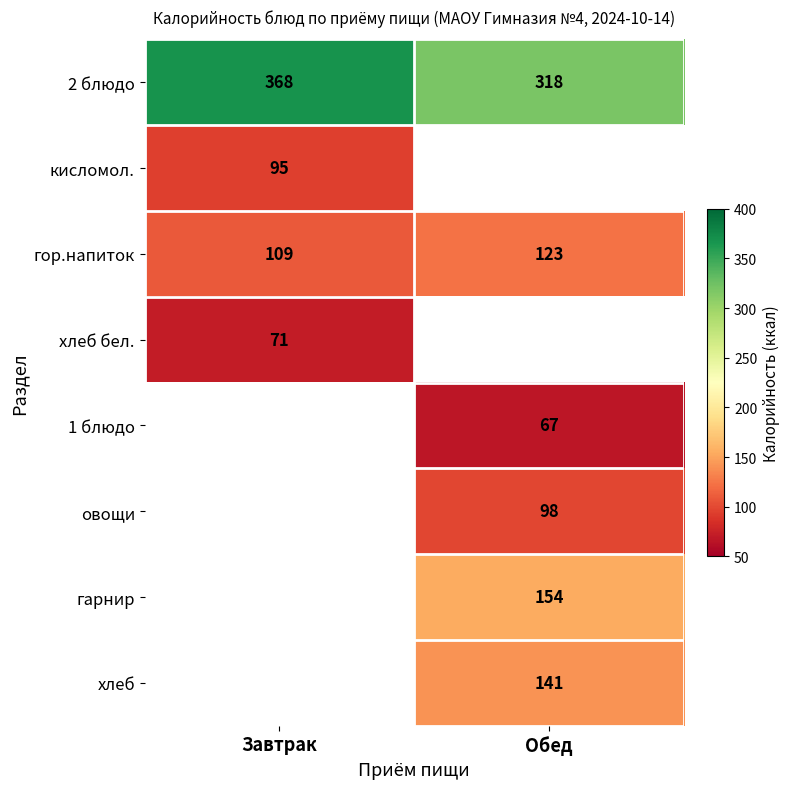

How many values in the 2 блюдо series are below 368?

1